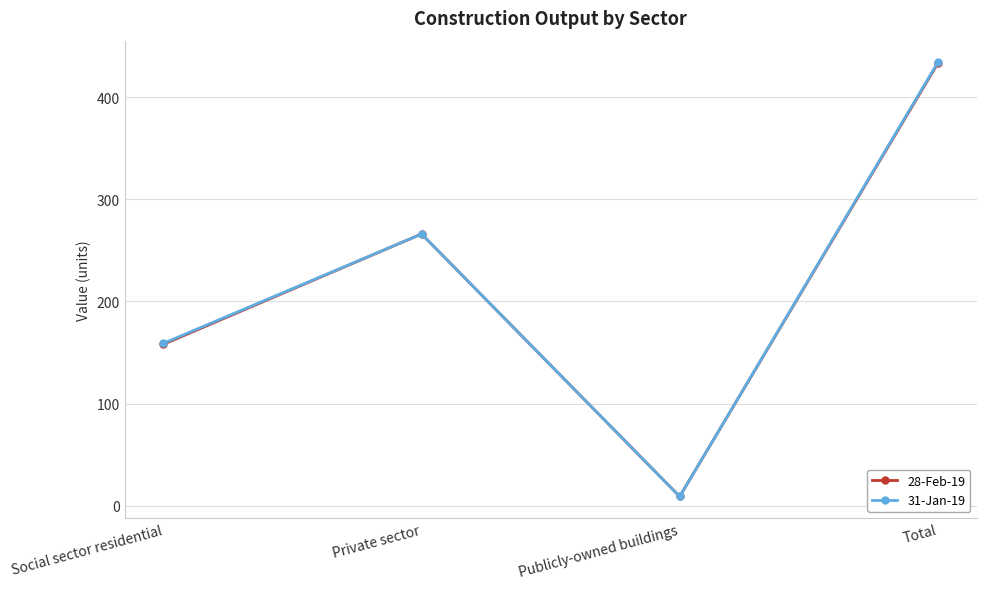

Reading left to right, extract all data points from this chart.

28-Feb-19: 158	266	9	433
31-Jan-19: 159	266	9	434